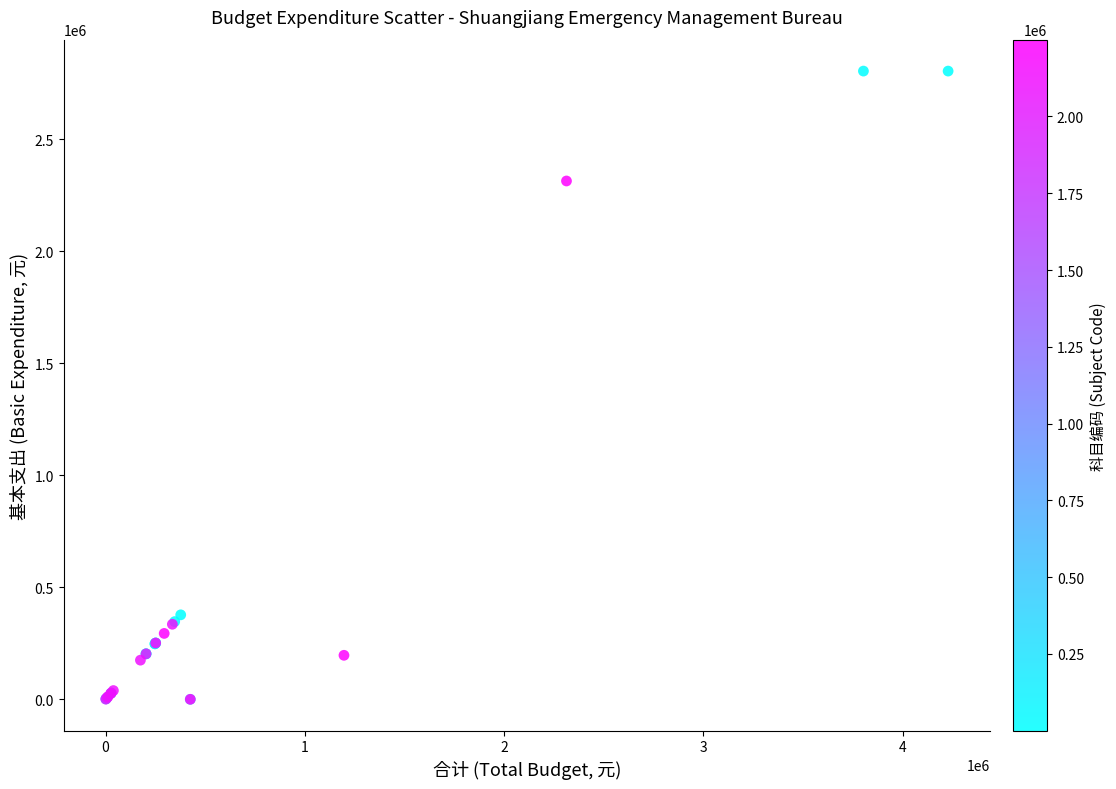

What Y value in the scatter plot is closest to 1401838?

2313231.6